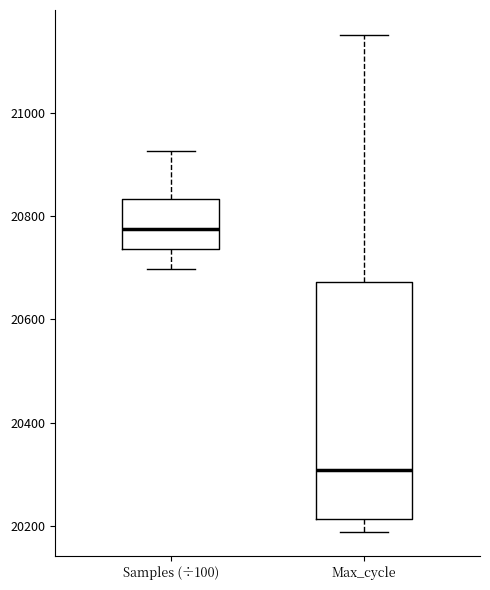

Reading left to right, transcribe this box plot: for each box, give where its median line is, the range the box spans, and where its two whiskers end, as read against the y-axis. The values are not printed on the chart, so give them approximately, as read against the axis.

Samples (÷100): median 20780, box 20740 to 20840, whiskers 20700 to 20920
Max_cycle: median 20300, box 20220 to 20680, whiskers 20180 to 21160